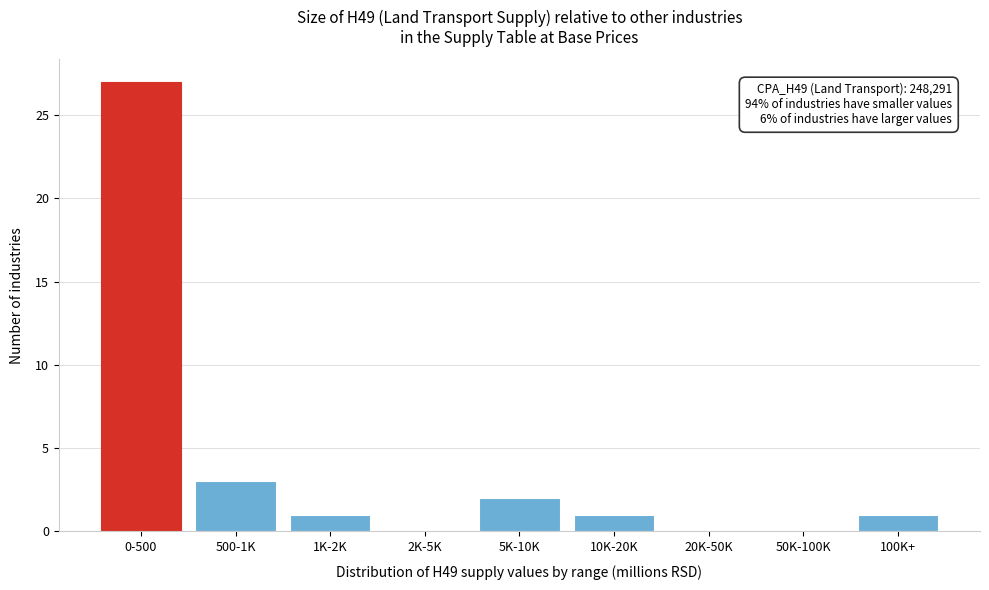

Reading right to left, list all the values displayed in this chart.

100K+=1	50K-100K=0	20K-50K=0	10K-20K=1	5K-10K=2	2K-5K=0	1K-2K=1	500-1K=3	0-500=27